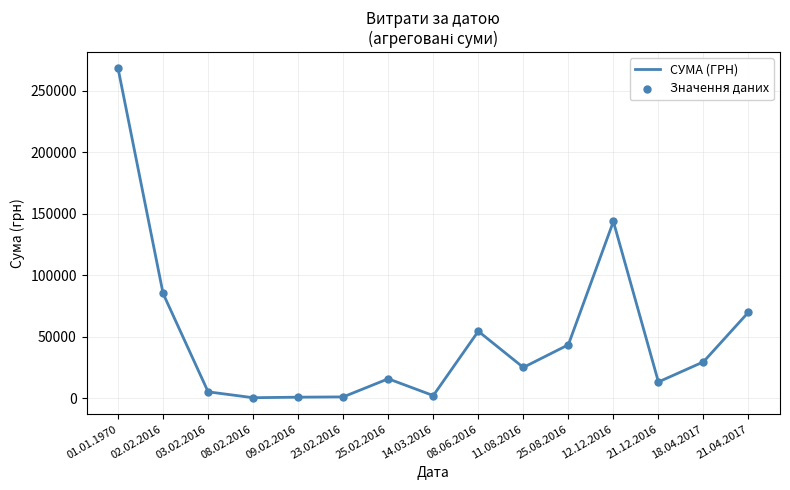

What is the change in value from 08.06.2016 to 21.04.2017?

+15504.6